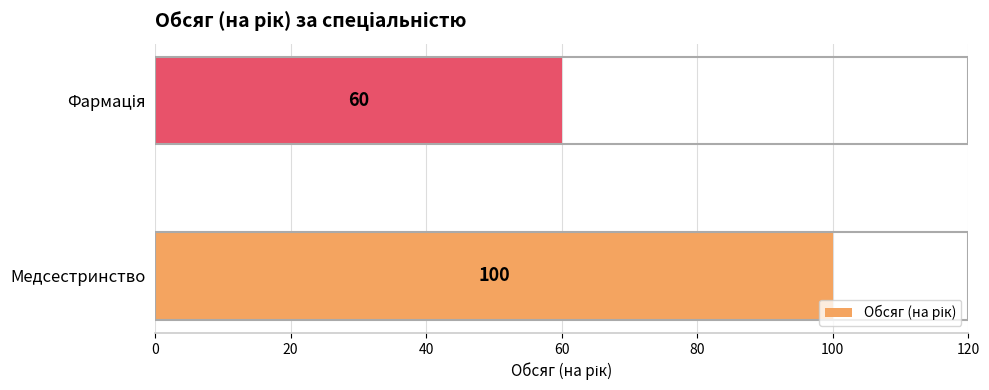

Reading bottom to top, transcribe all the data shown in this chart.

100	60